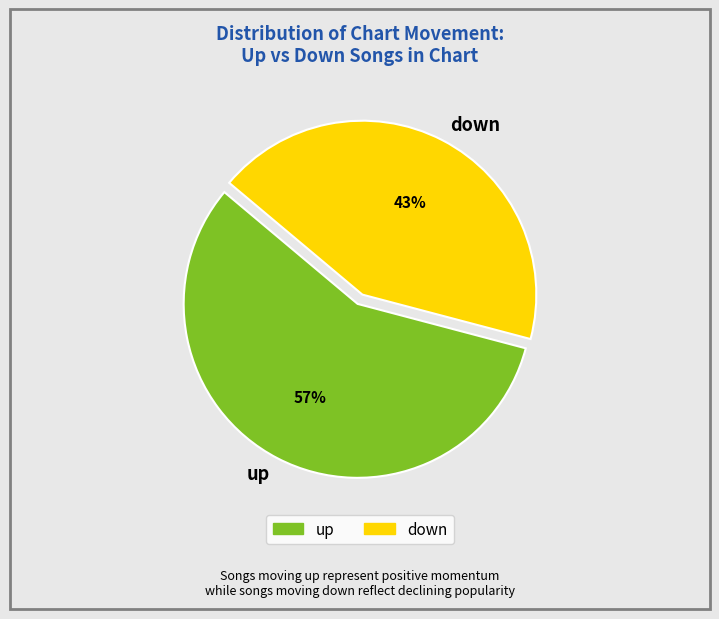

What is the ratio of the value at down to the value at up?

0.8